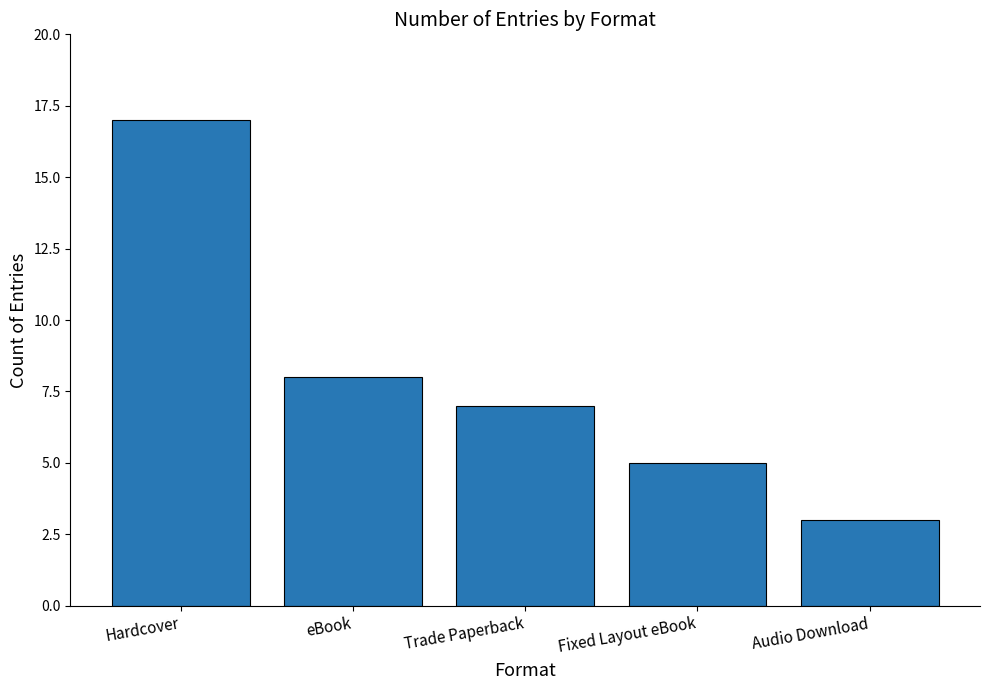

At which label does the data first exceed 7?

Hardcover